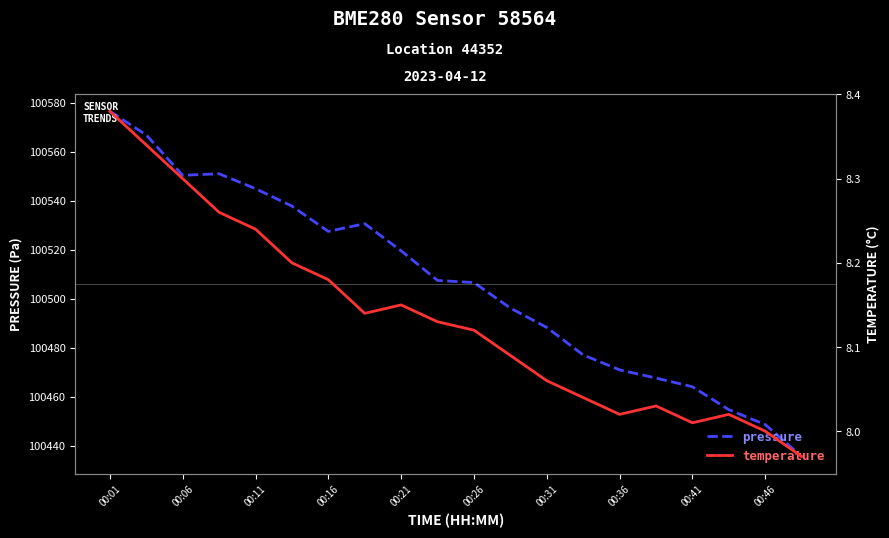

True or false: pressure has a value of 100471.0 at 00:36.

True